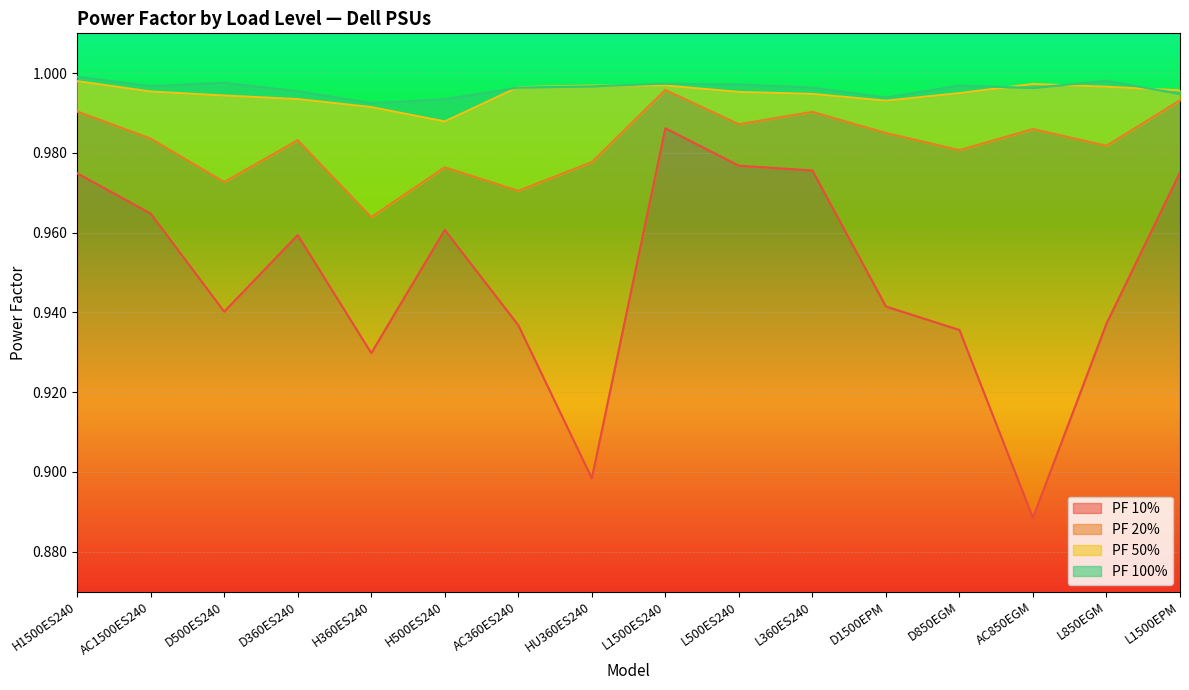

At which label is PF 10% closest to 0?

AC850EGM